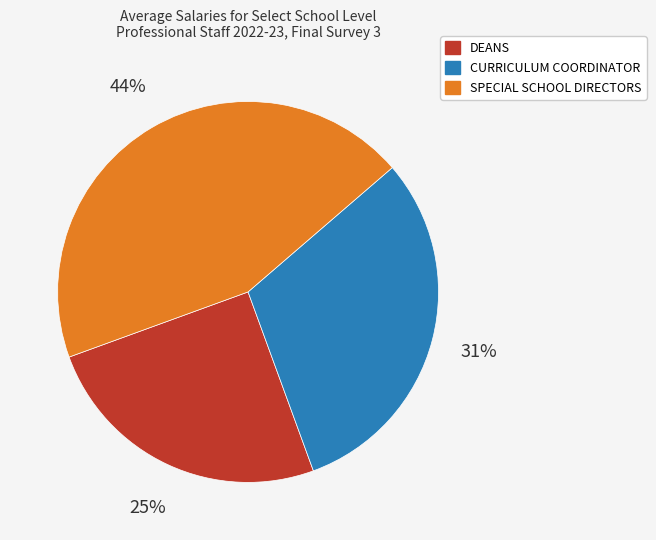

Does SPECIAL SCHOOL DIRECTORS account for over 50% of the chart?

No